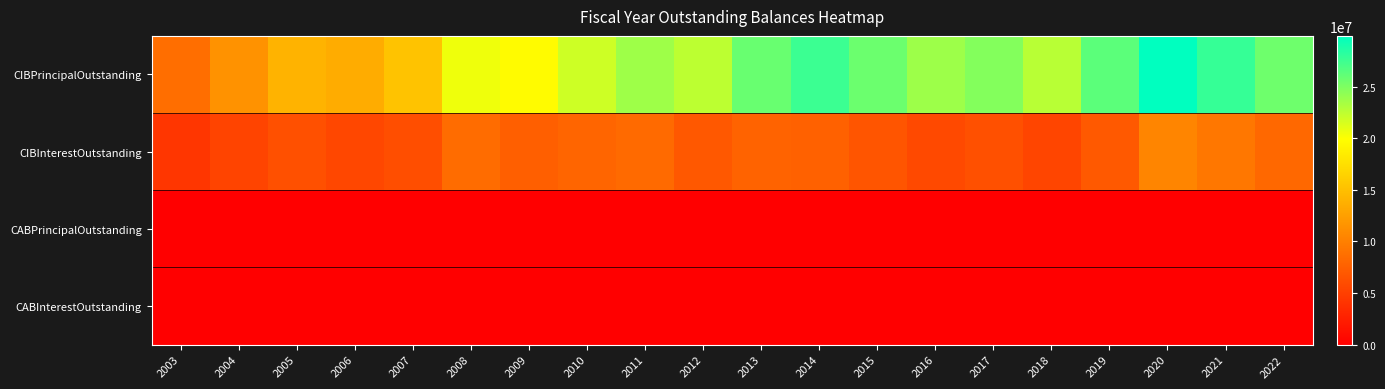

Reading left to right, extract all data points from this chart.

CIBPrincipalOutstanding: 2003=8690000.0	2004=11475000.0	2005=14070000.0	2006=13470000.0	2007=15250000.0	2008=20545000.0	2009=19635000.0	2010=21845000.0	2011=23710000.0	2012=22495000.0	2013=25815000.0	2014=27530000.0	2015=25695000.0	2016=23735000.0	2017=24735000.0	2018=22670000.0	2019=26310000.0	2020=29905000.0	2021=27765000.0	2022=25535000.0
CIBInterestOutstanding: 2003=4320347.5	2004=5318604.4	2005=6257079.3	2006=5641790.4	2007=6133247.6	2008=8515845.9	2009=7436718.6	2010=7984715.9	2011=8297442.1	2012=6909424.4	2013=7806418.1	2014=7613468.4	2015=6659771.6	2016=5761246.4	2017=6273941.6	2018=5433779.4	2019=7038114.2	2020=10452643.3	2021=9295622.1	2022=8230890.9
CABPrincipalOutstanding: 2003=0.0	2004=0.0	2005=0.0	2006=0.0	2007=0.0	2008=0.0	2009=0.0	2010=0.0	2011=0.0	2012=0.0	2013=0.0	2014=0.0	2015=0.0	2016=0.0	2017=0.0	2018=0.0	2019=0.0	2020=0.0	2021=0.0	2022=0.0
CABInterestOutstanding: 2003=0.0	2004=0.0	2005=0.0	2006=0.0	2007=0.0	2008=0.0	2009=0.0	2010=0.0	2011=0.0	2012=0.0	2013=0.0	2014=0.0	2015=0.0	2016=0.0	2017=0.0	2018=0.0	2019=0.0	2020=0.0	2021=0.0	2022=0.0